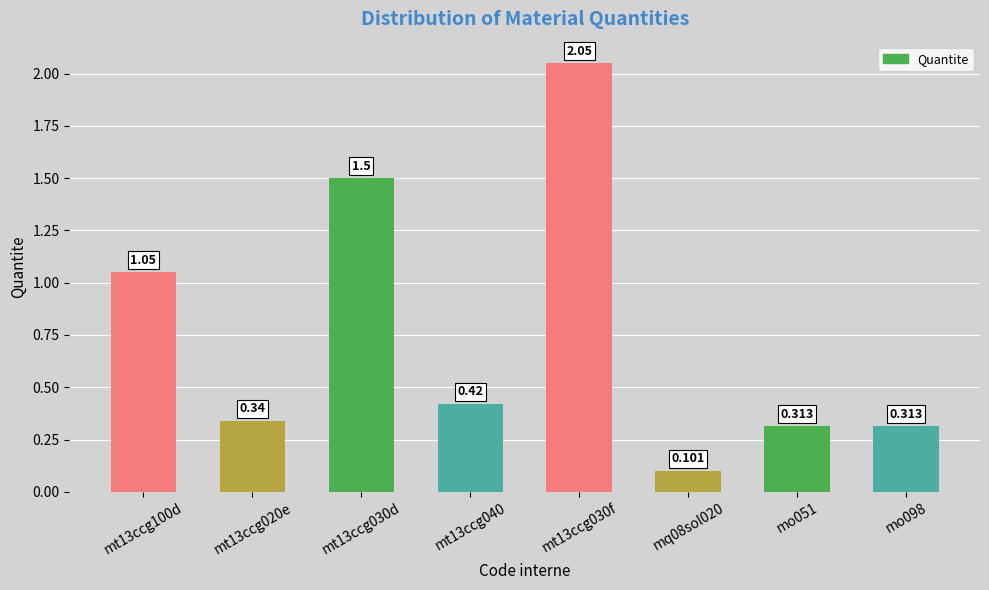

List the labels in order of value, smallest first.

mq08sol020, mo051, mo098, mt13ccg020e, mt13ccg040, mt13ccg100d, mt13ccg030d, mt13ccg030f